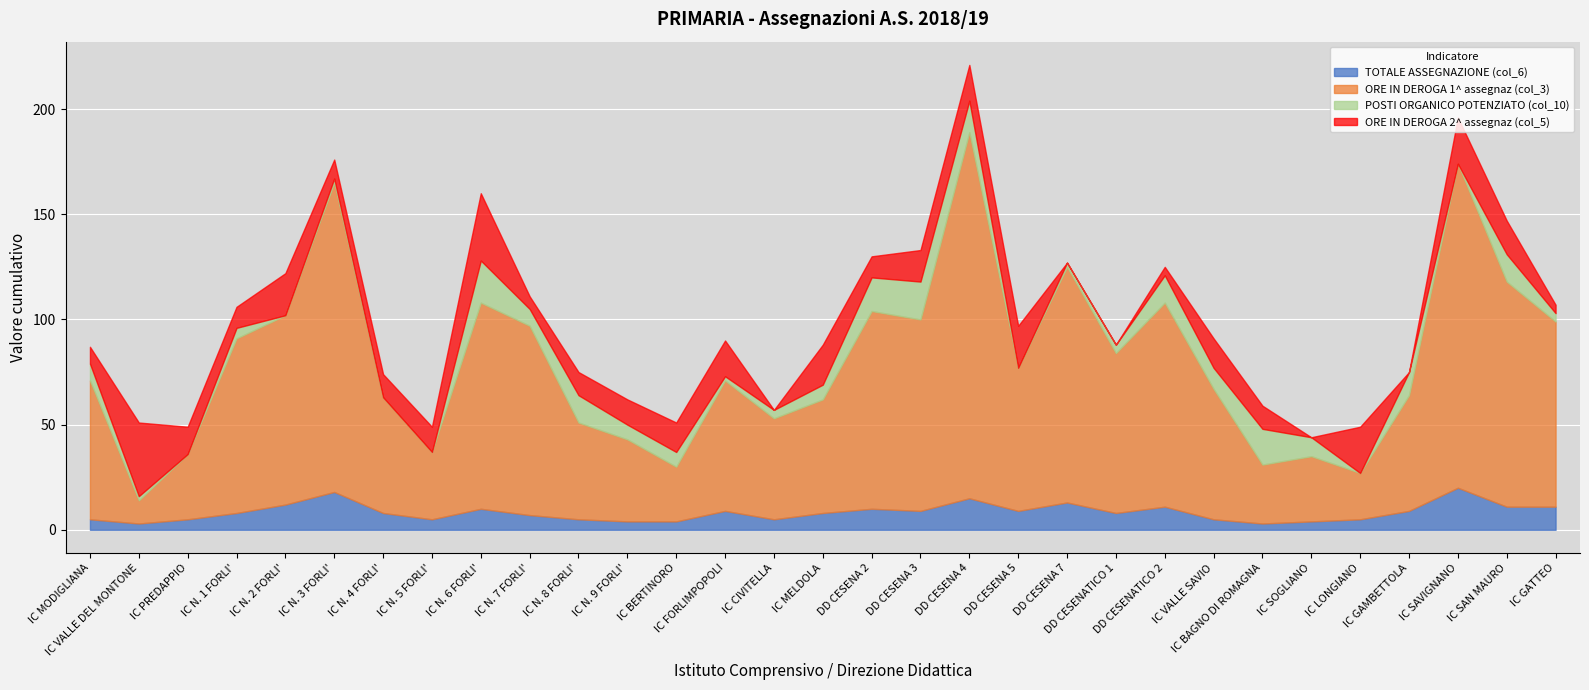

Between IC FORLIMPOPOLI and IC GATTEO, which series saw the biggest shift?

ORE IN DEROGA 1^ assegnaz (col_3)